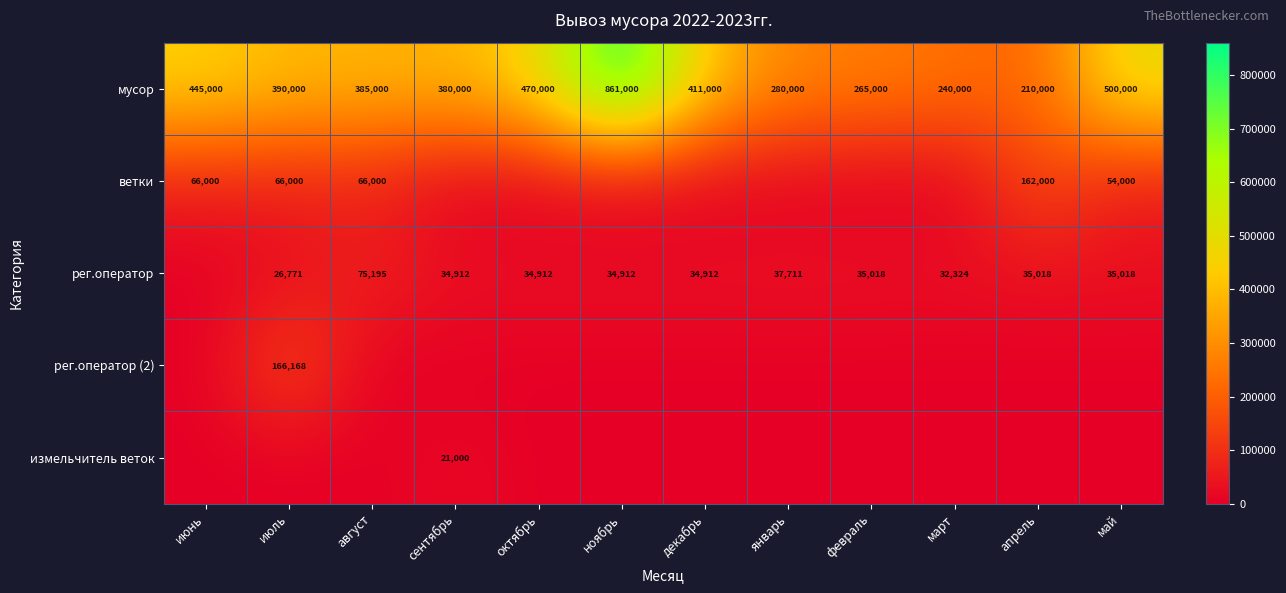

Which category has the lowest value across all series?

сентябрь